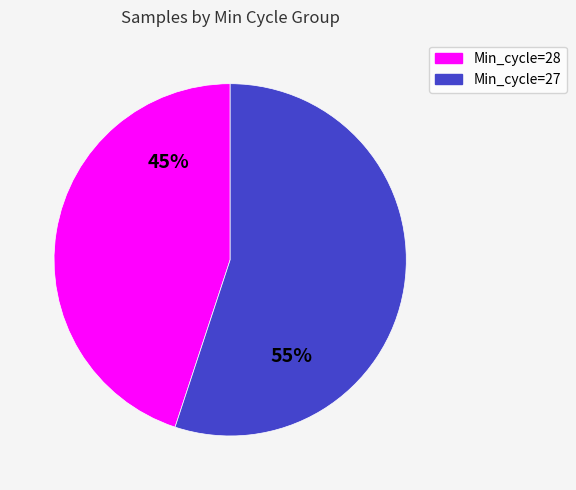

Is there any slice that represents more than half of the pie?

Yes